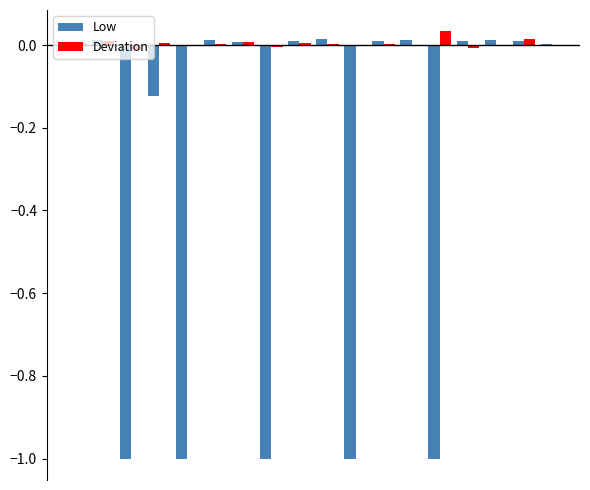

How many series are shown in this chart?

2